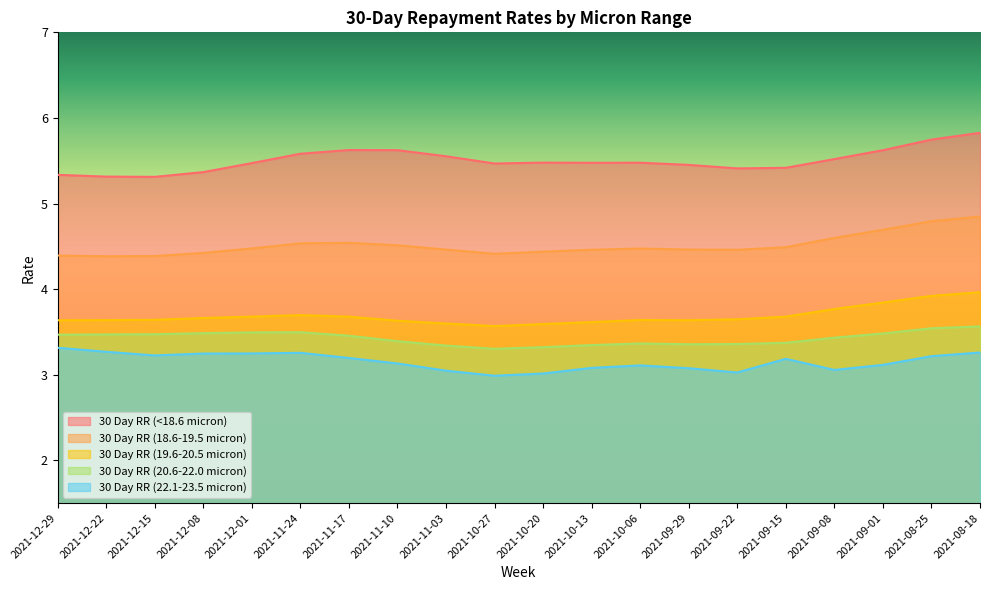

True or false: 30 Day RR (18.6-19.5 micron) and 30 Day RR (20.6-22.0 micron) intersect in this chart.

False